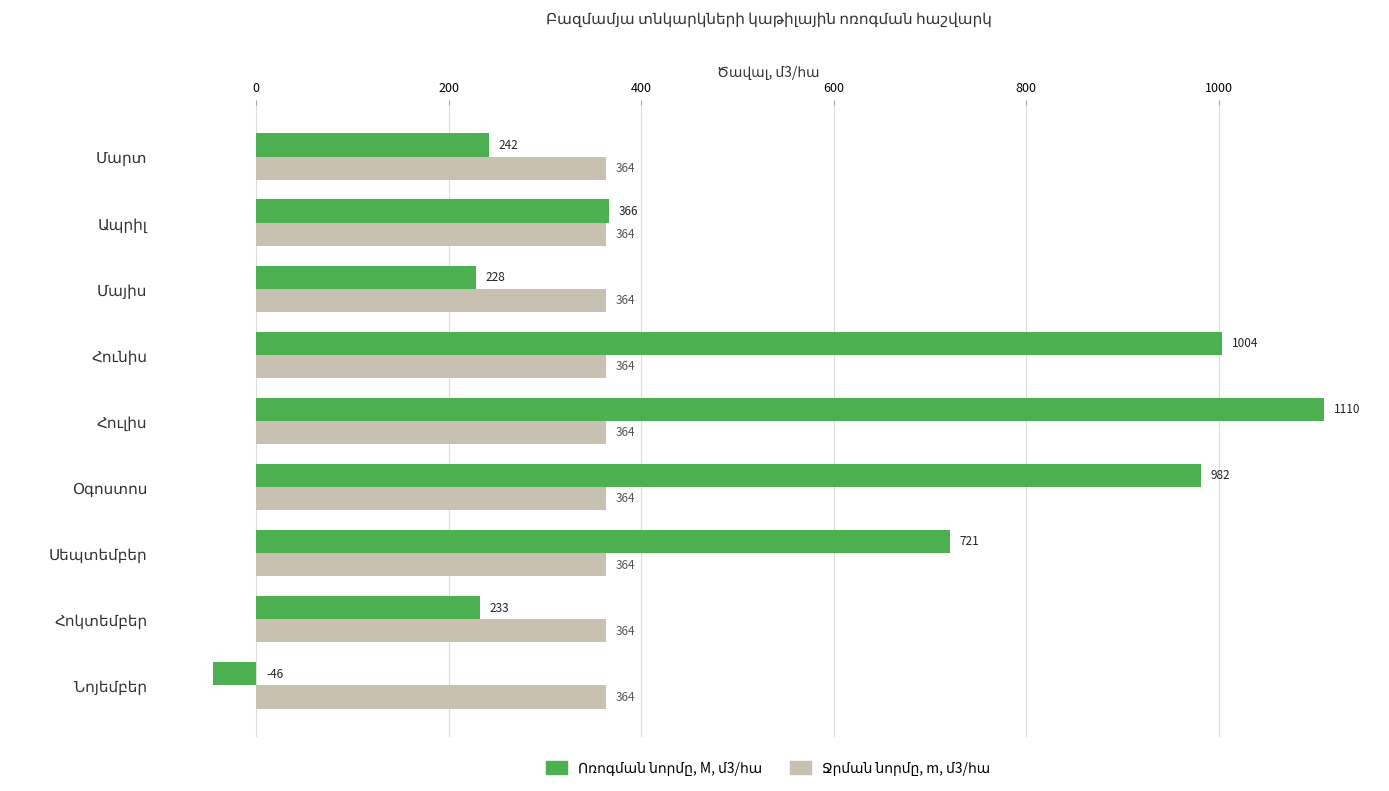

What is the greatest value displayed?

1109.9